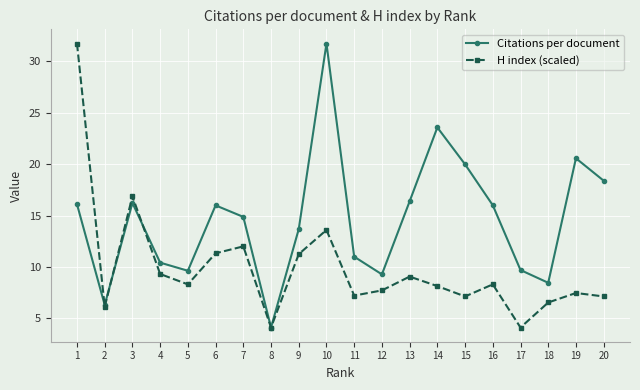

What is the difference between the highest and lowest values at 20?

11.3